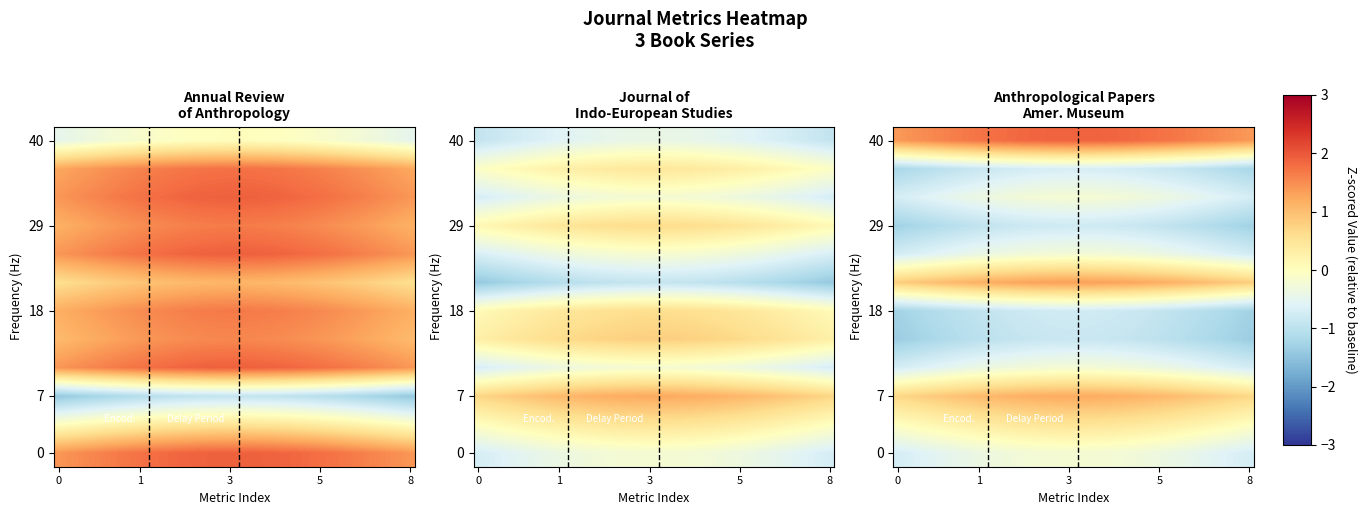

What is the difference between the highest and lowest values at 24?

2.7